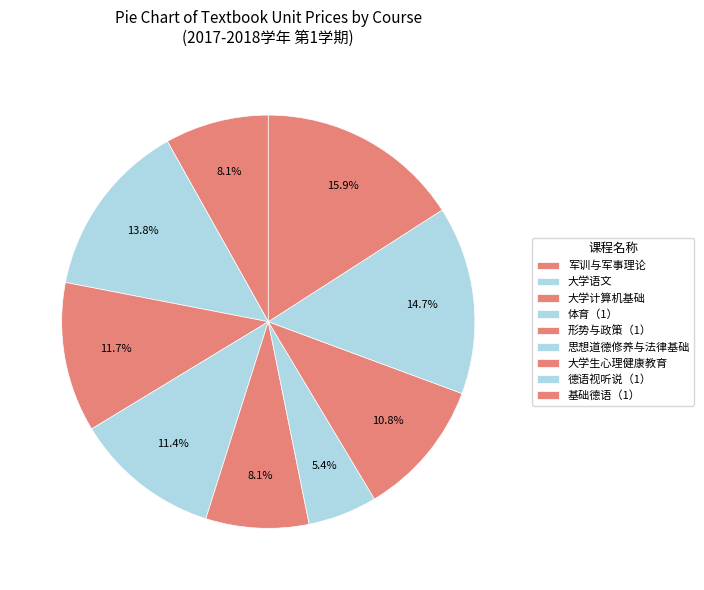

To the nearest percent, what is the combined percentage of 军训与军事理论 and 形势与政策（1）?

16%